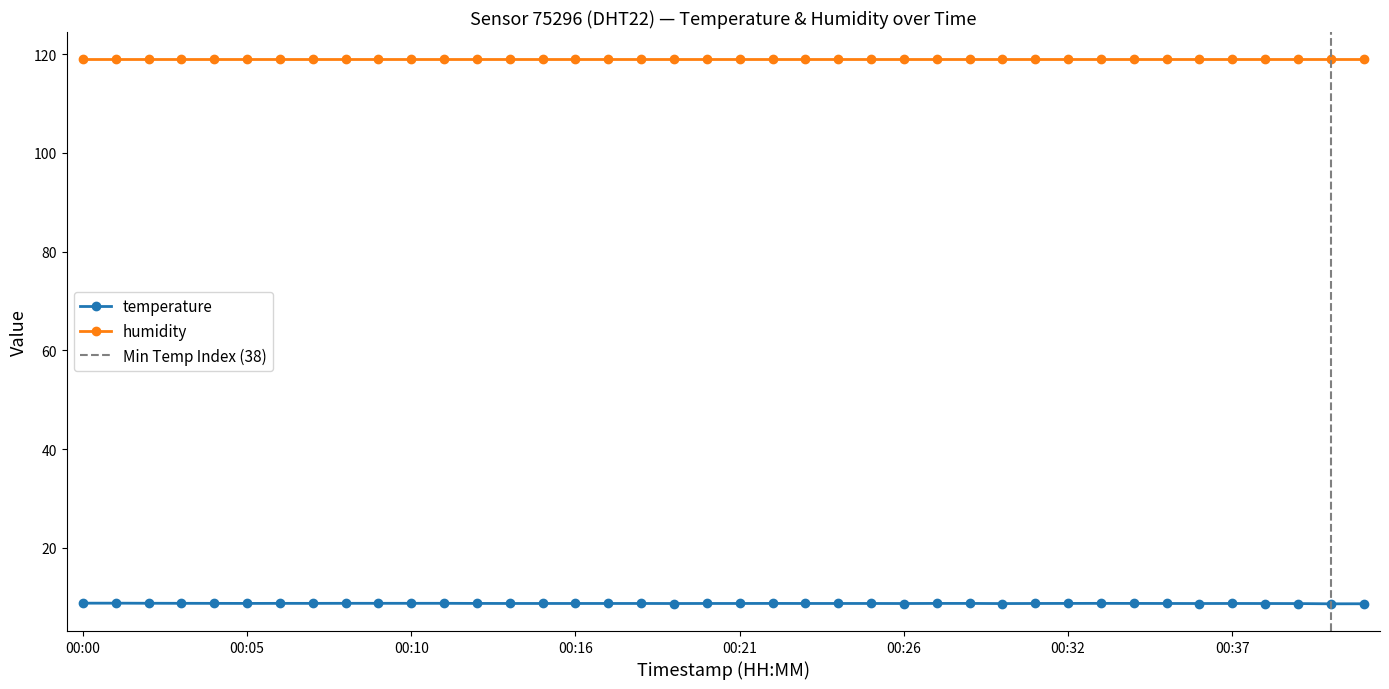

True or false: temperature has more than 1 points higher than both neighbors.

True